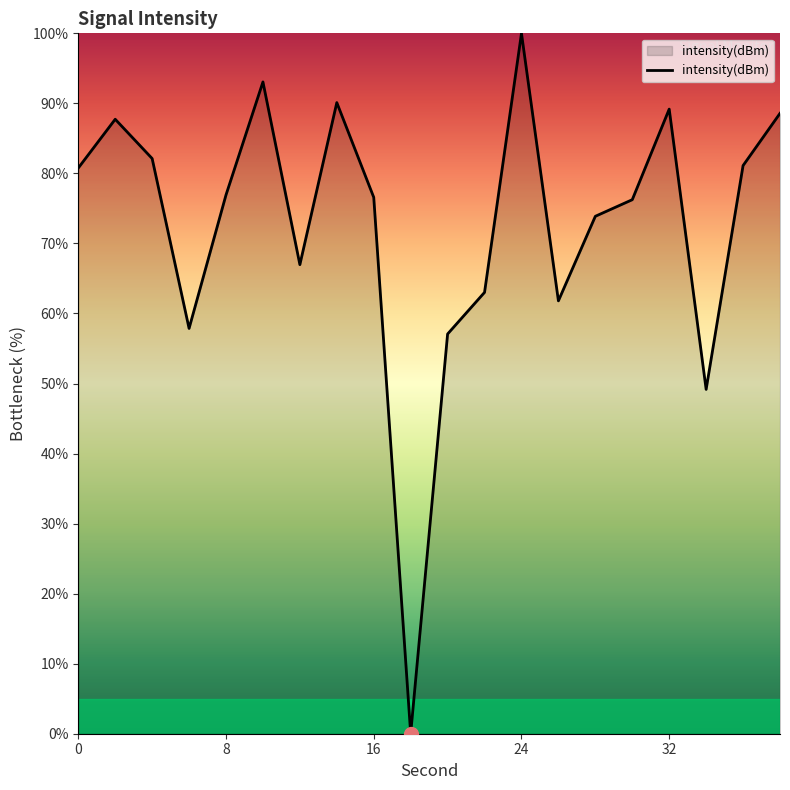

True or false: the data has more than 0 interior local peaks.

True